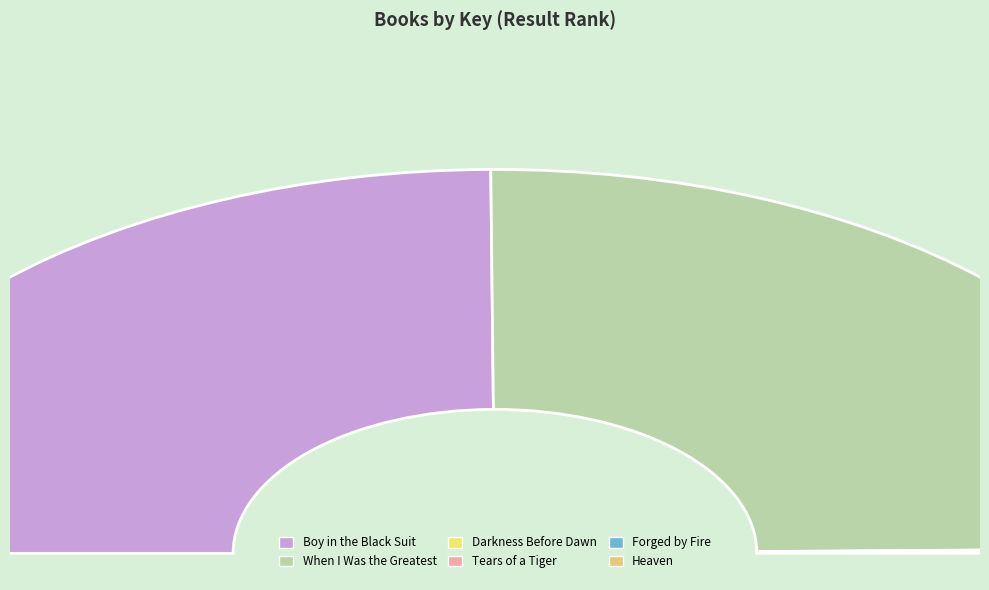

Rank the categories by value from lowest to highest.

Tears of a Tiger, Forged by Fire, Heaven, Darkness Before Dawn, When I Was the Greatest, Boy in the Black Suit